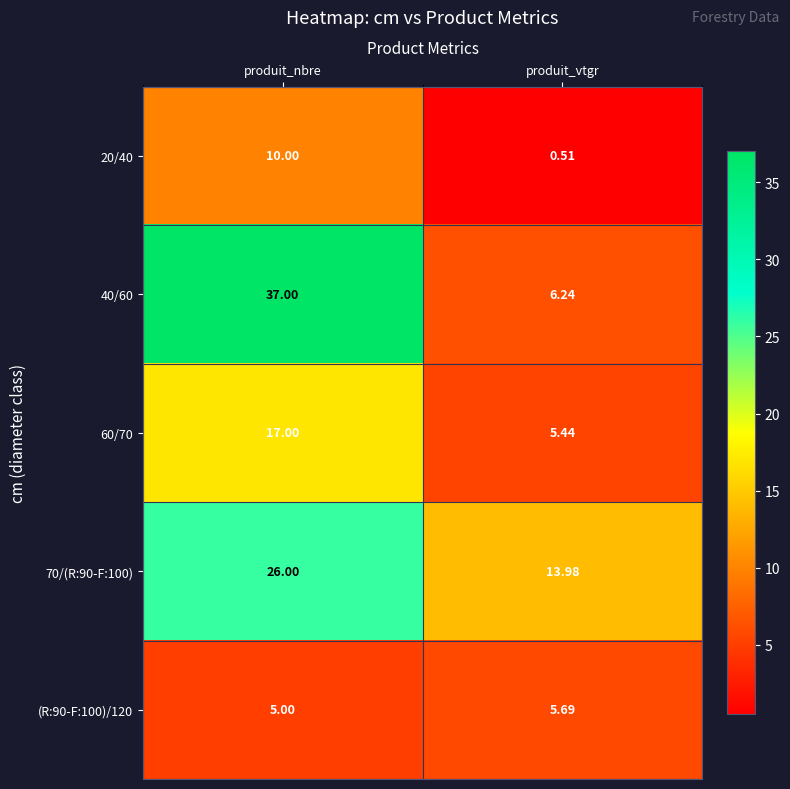

Between produit_nbre and produit_vtgr, which series saw the biggest shift?

40/60